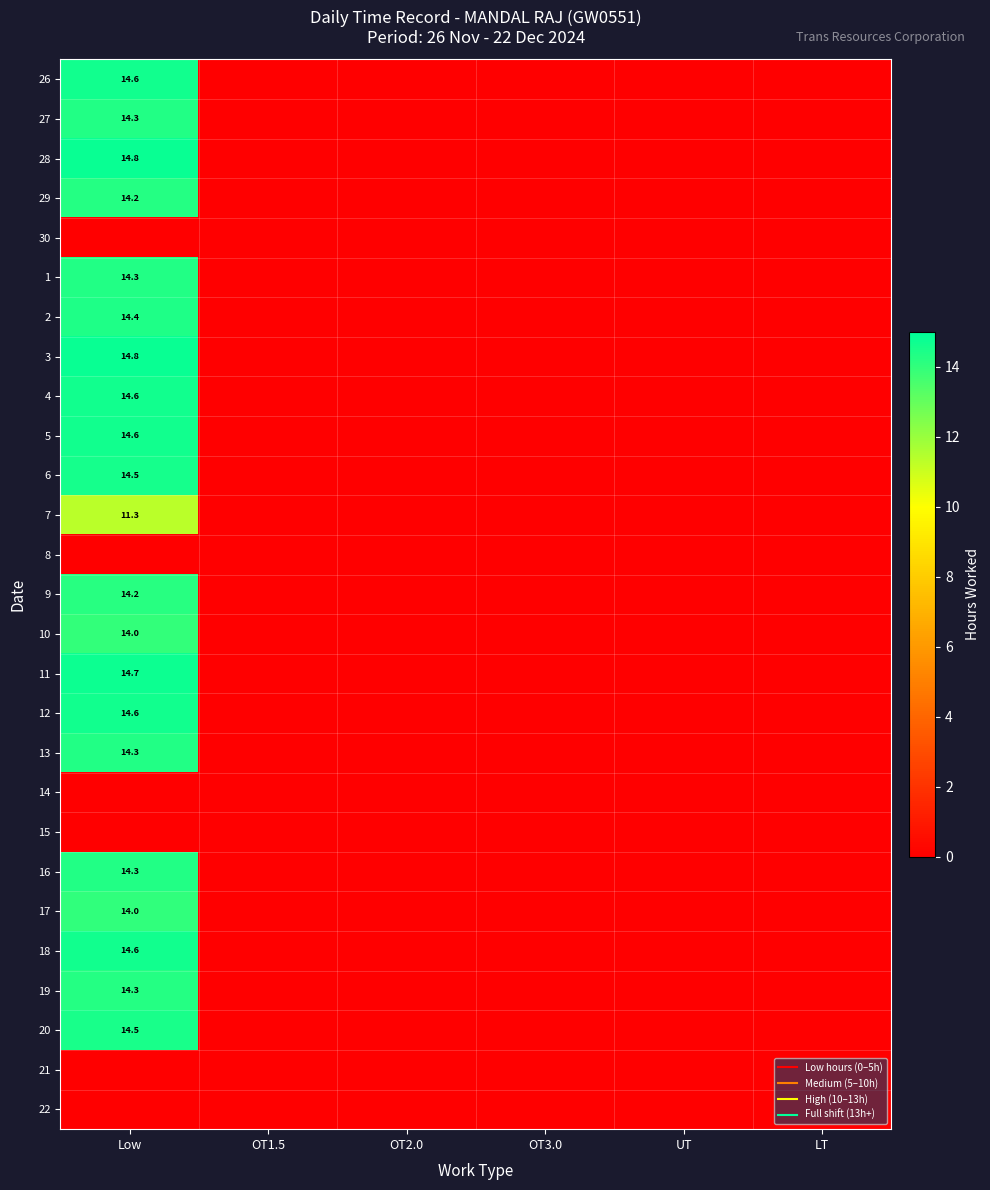

Is the value of 19 at OT2.0 greater than the value of 27 at Low?

No